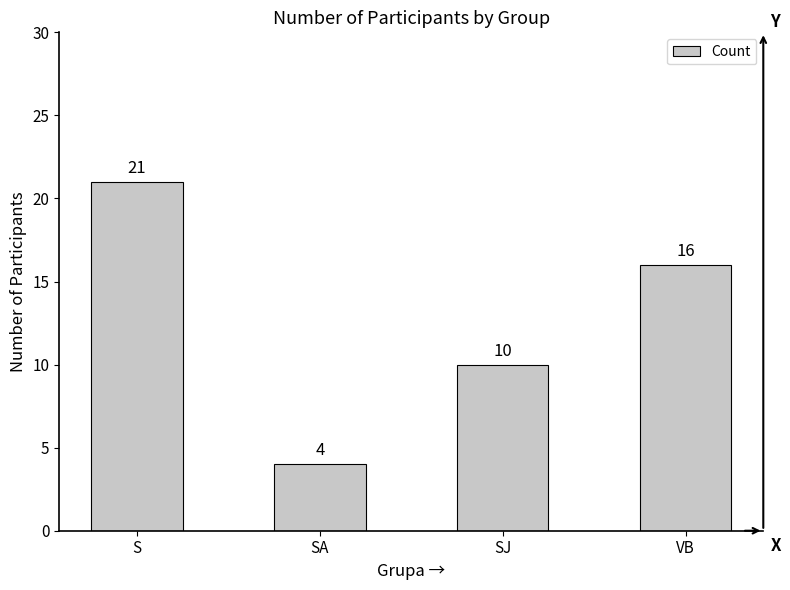

What is the sum of the values at SA and VB?

20